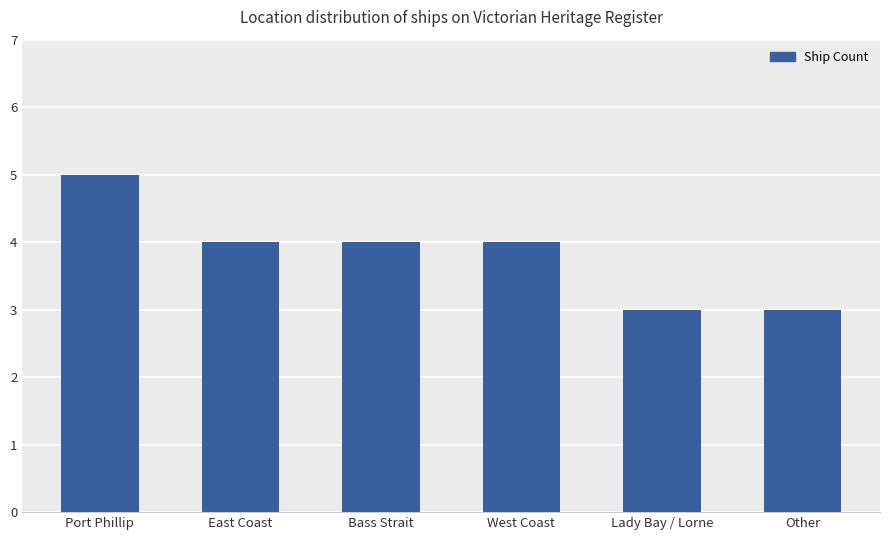

Which has a higher value, Other or West Coast?

West Coast